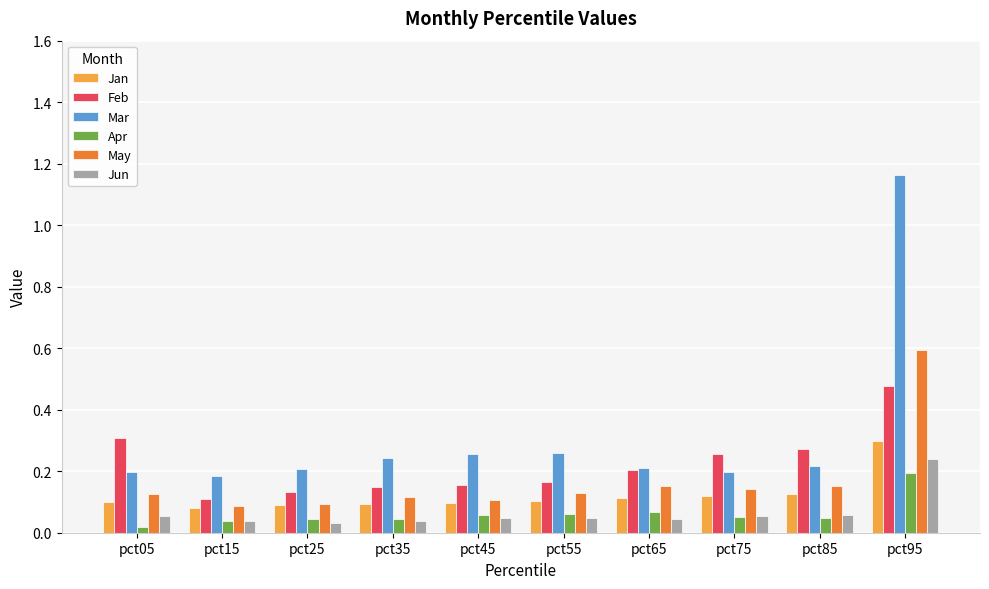

What is the difference between the maximum and minimum values in the Feb series?

0.4